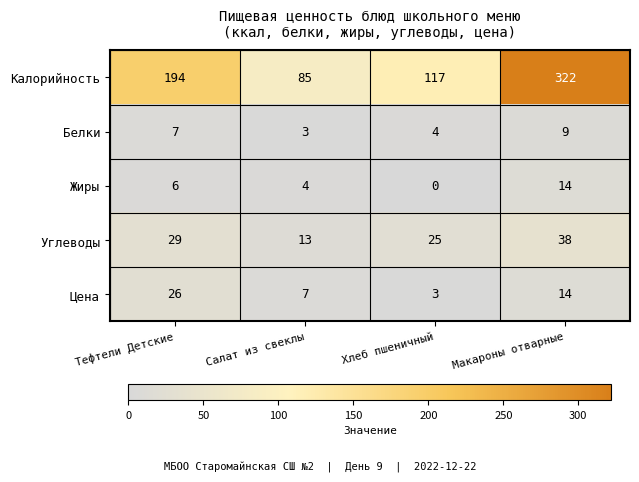

Which series has the widest spread of values?

Калорийность